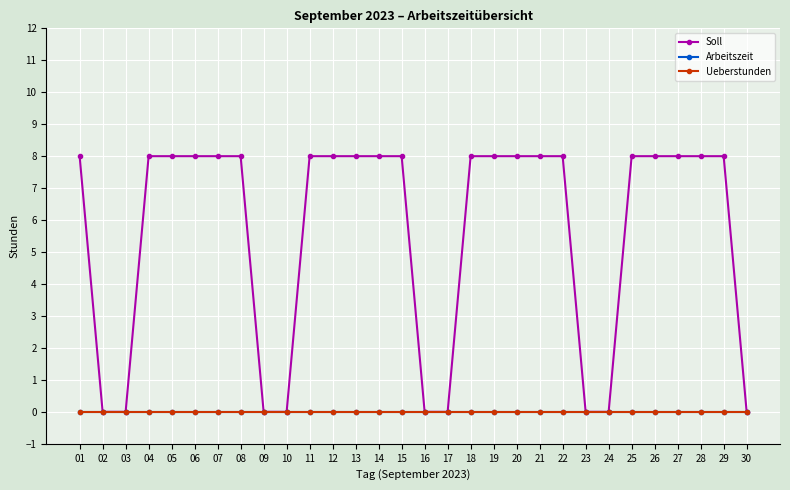

What is the spread (max minus min) of values at 22?

8